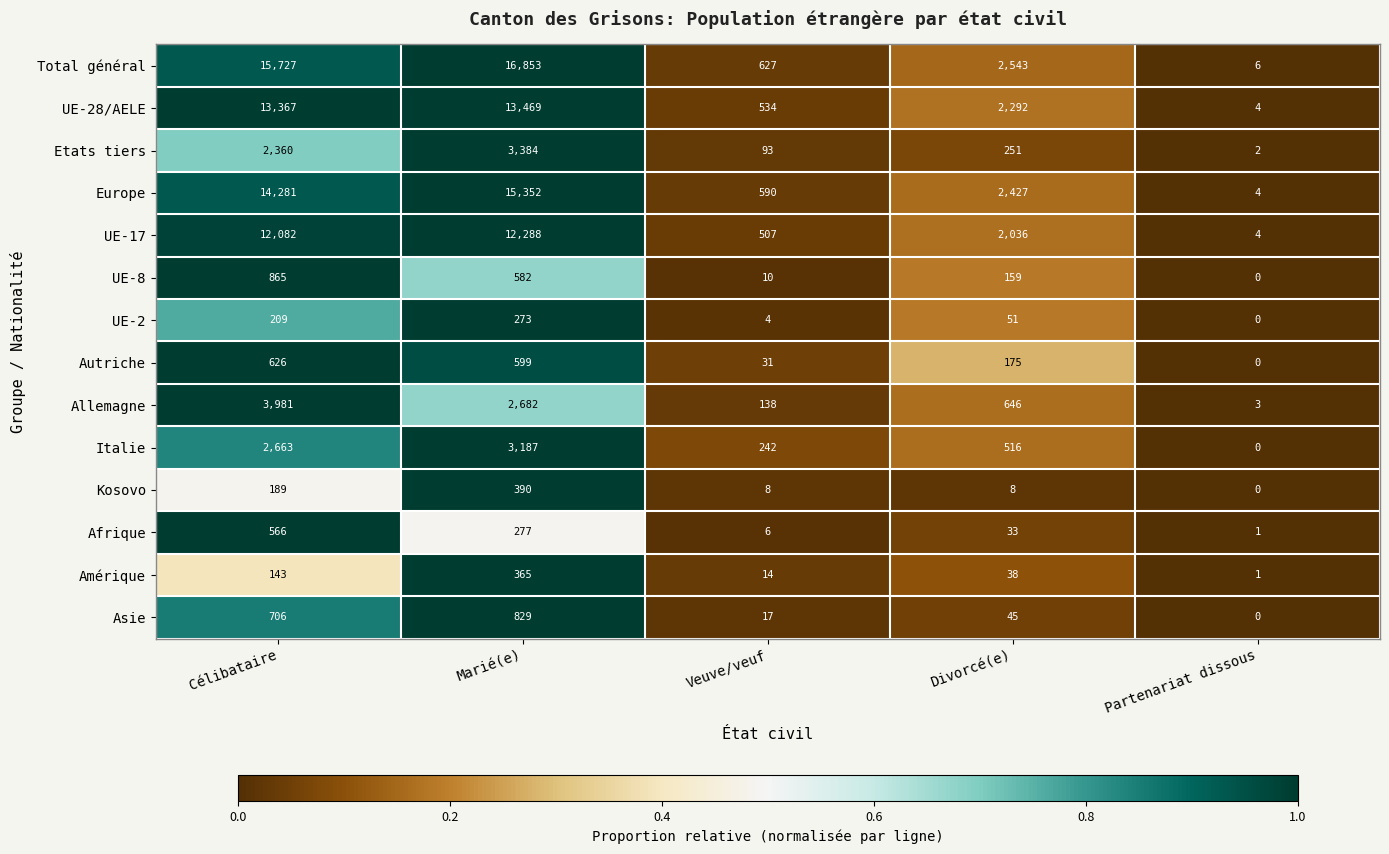

Between Célibataire and Partenariat dissous, which series saw the biggest shift?

Total général